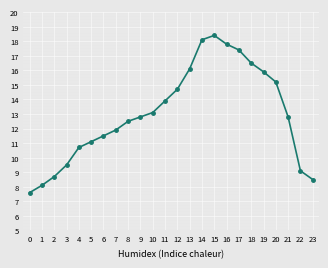

What is the maximum value shown in the chart?

18.4